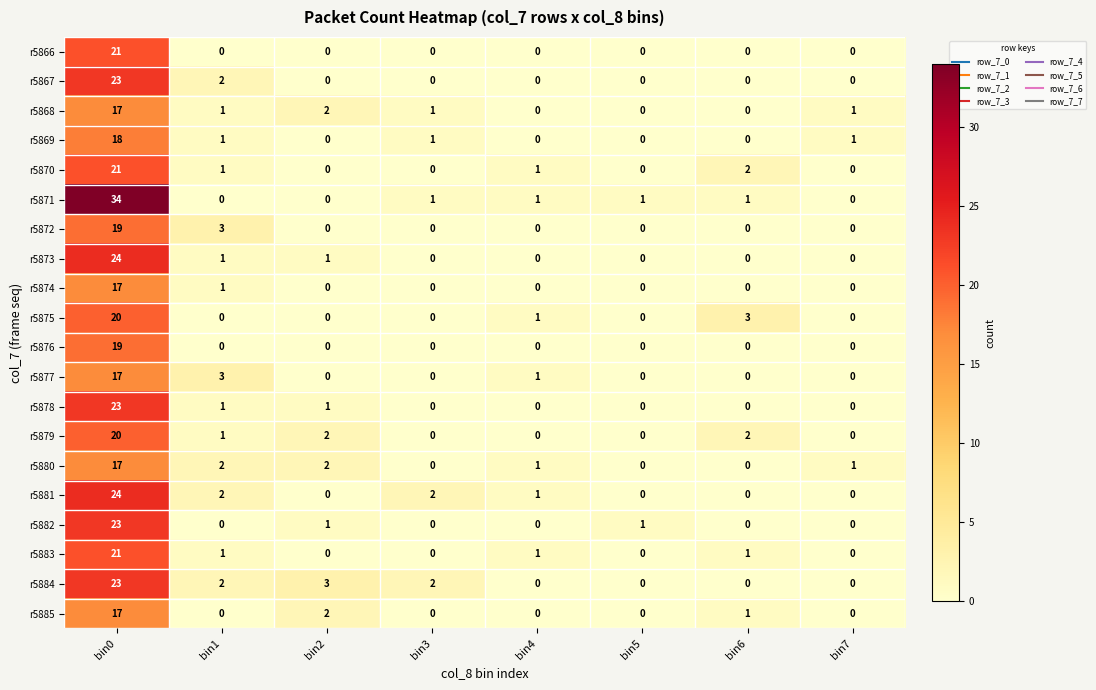

The value of r5870 at bin5 is 0. True or false?

True